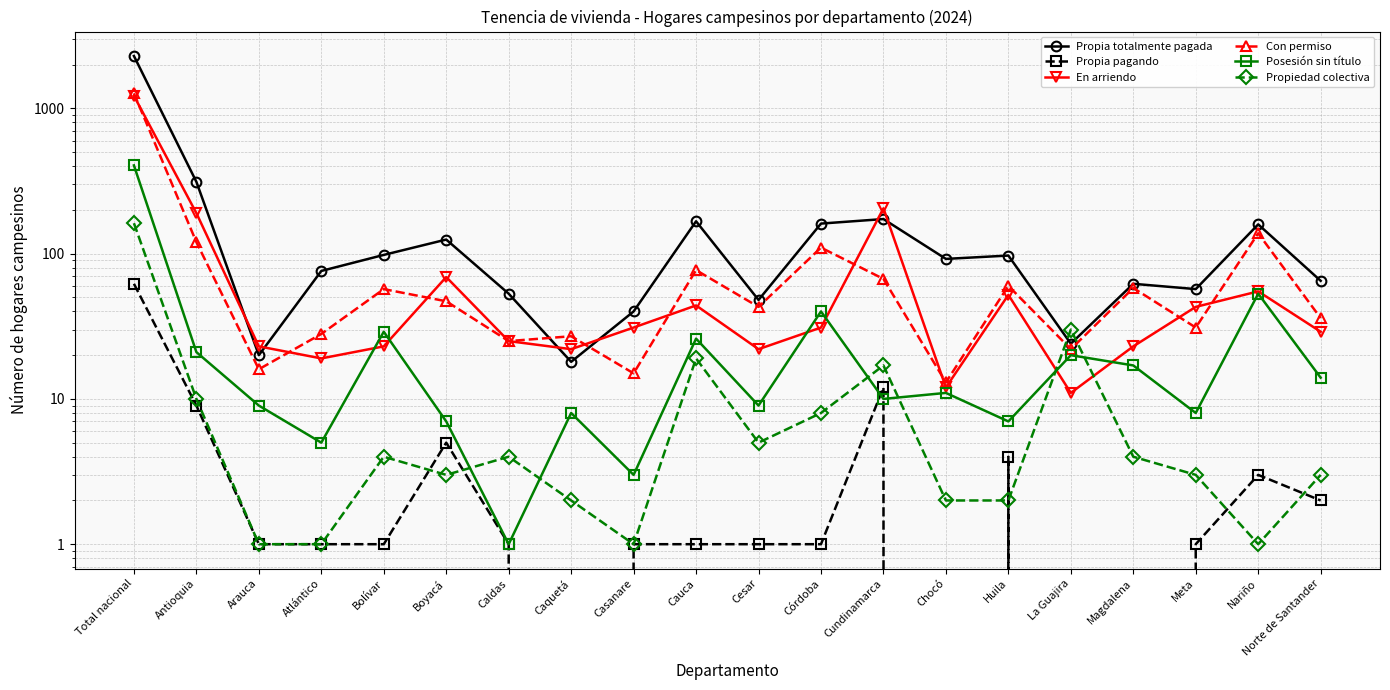

How many interior local valleys does the Posesión sin título series have?

7